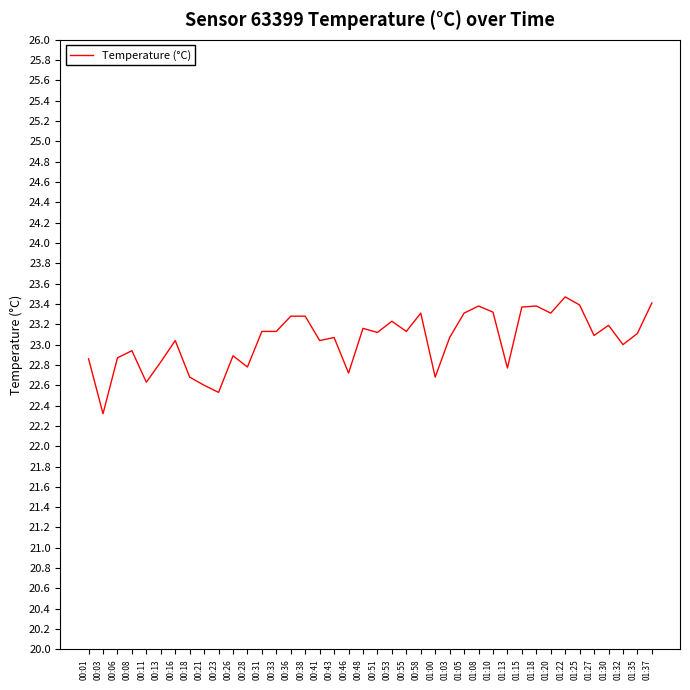

How many categories are shown in the chart?

40